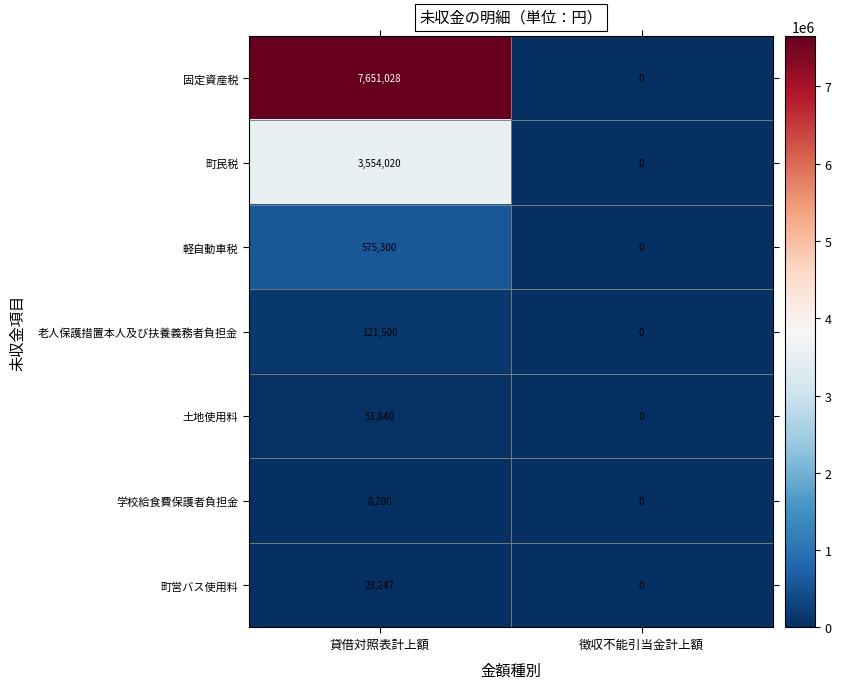

Which label corresponds to the smallest value in the chart?

徴収不能引当金計上額